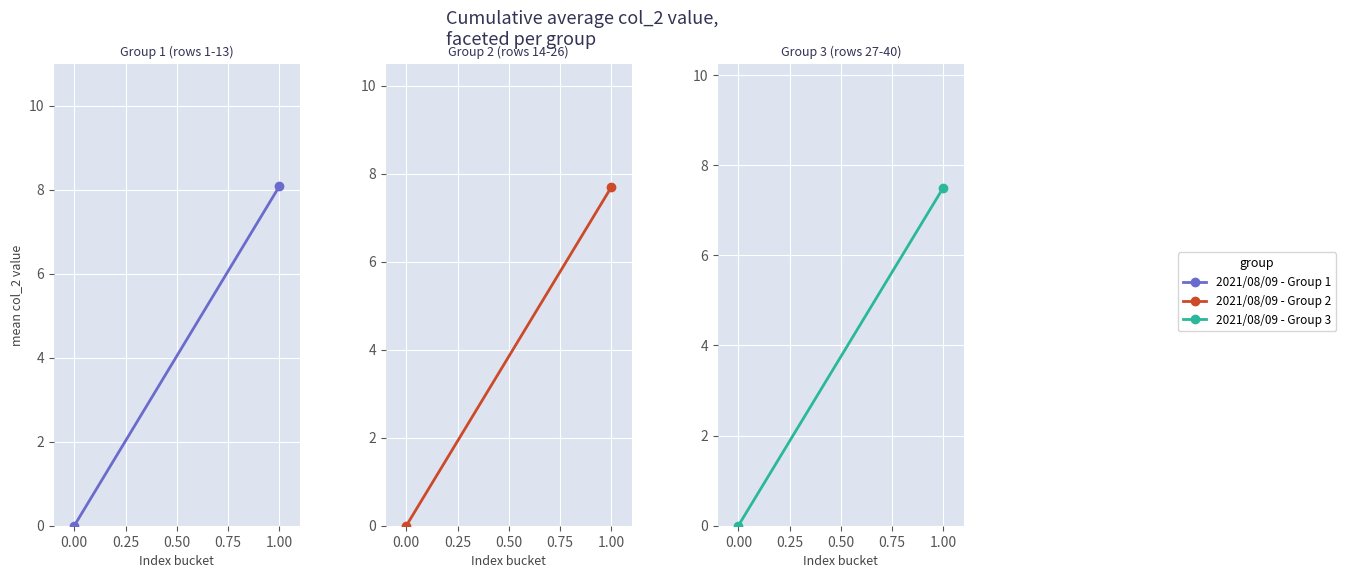

How many data points in 2021/08/09 - Group 1 are less than 8?

1